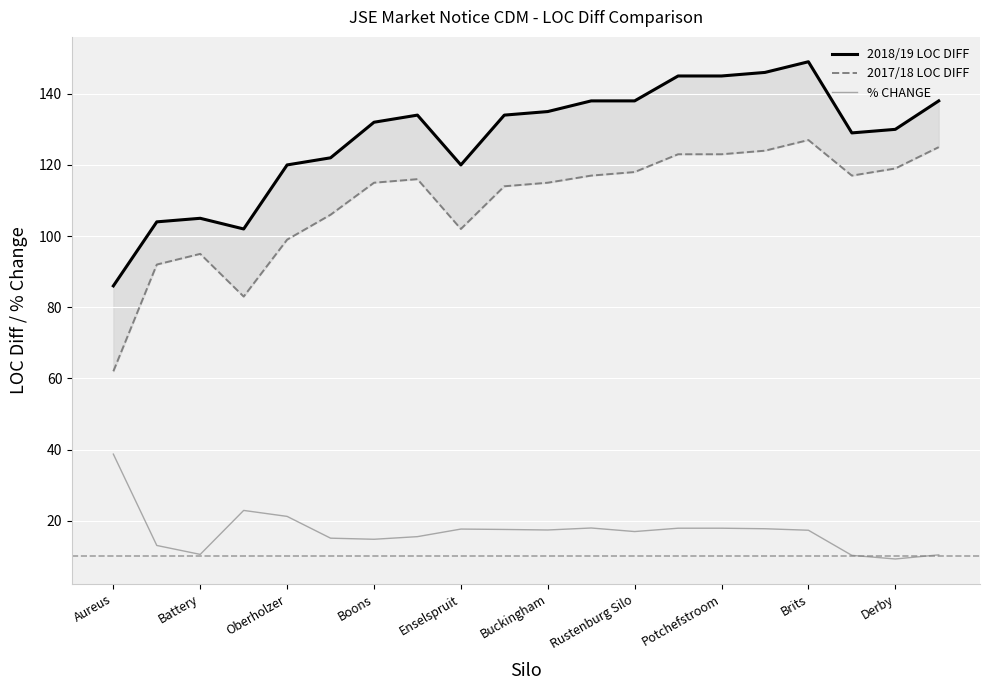

How many lines are shown in the chart?

3